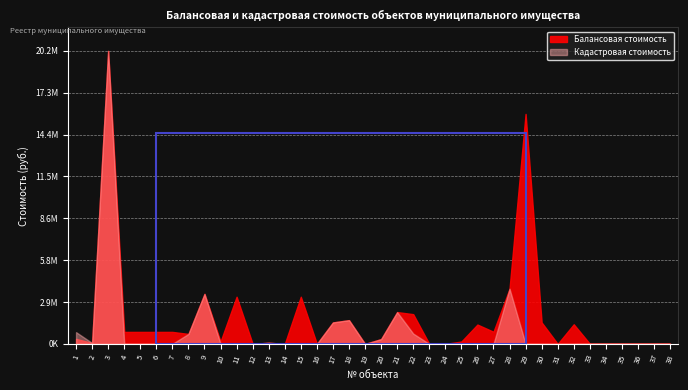

The value of Балансовая стоимость at 2 is 98263.9. True or false?

False